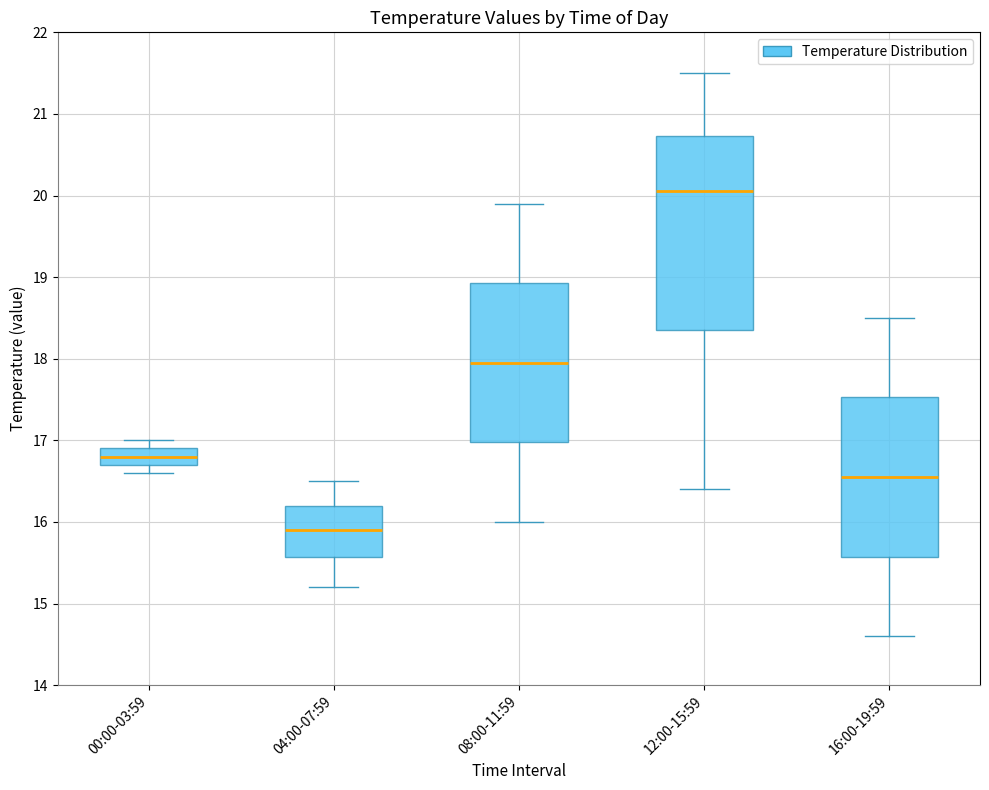

Which box's median line is the highest?

12:00-15:59